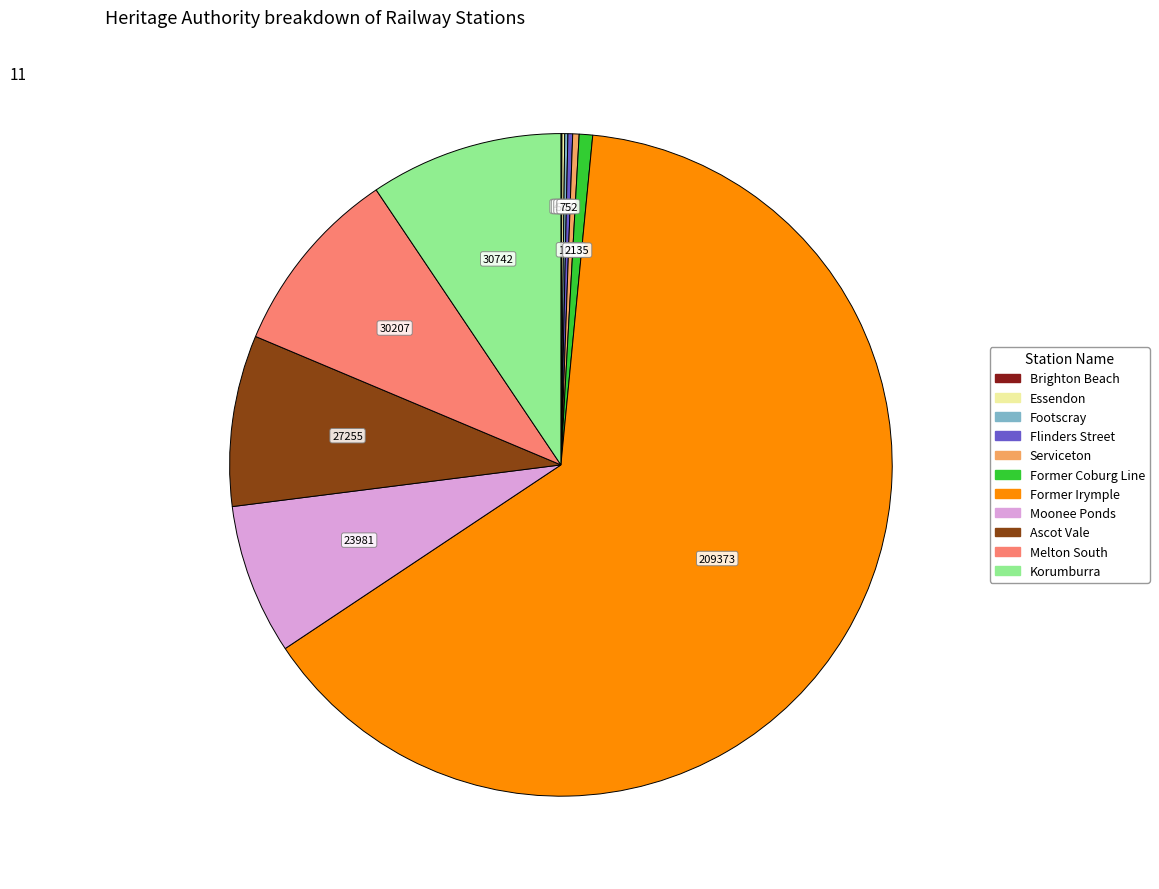

Is there any slice that represents more than half of the pie?

Yes